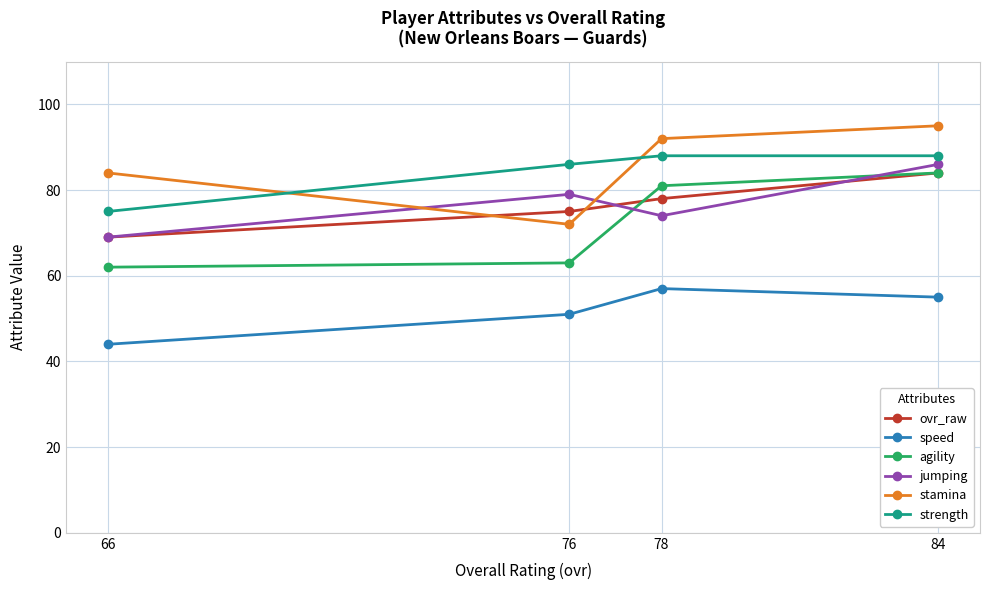

True or false: strength and speed cross at least once.

False